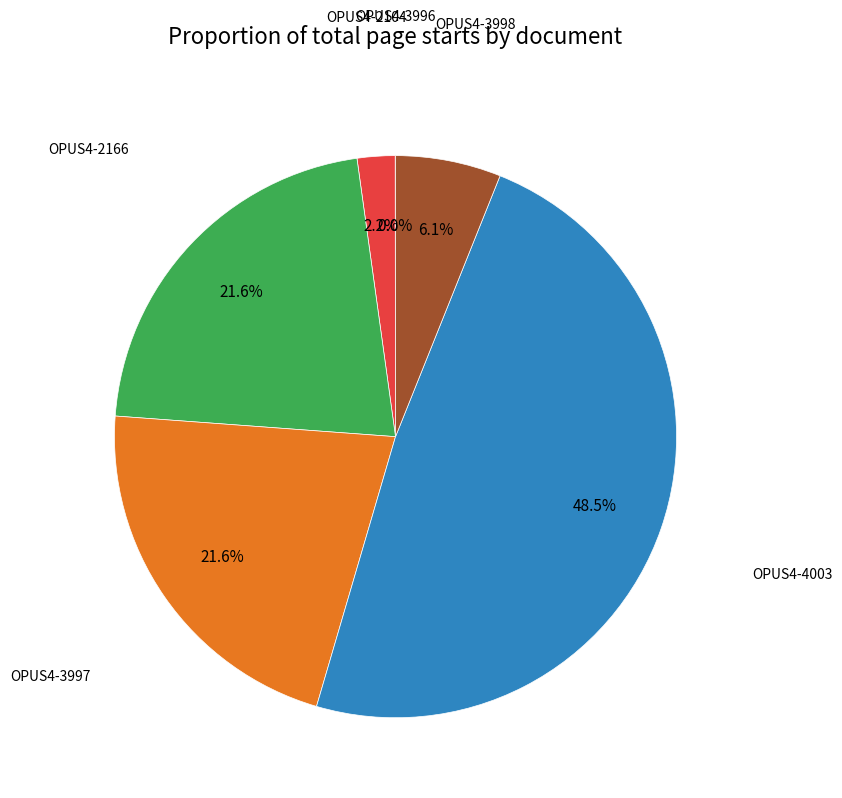

Is there a majority slice in this chart?

No